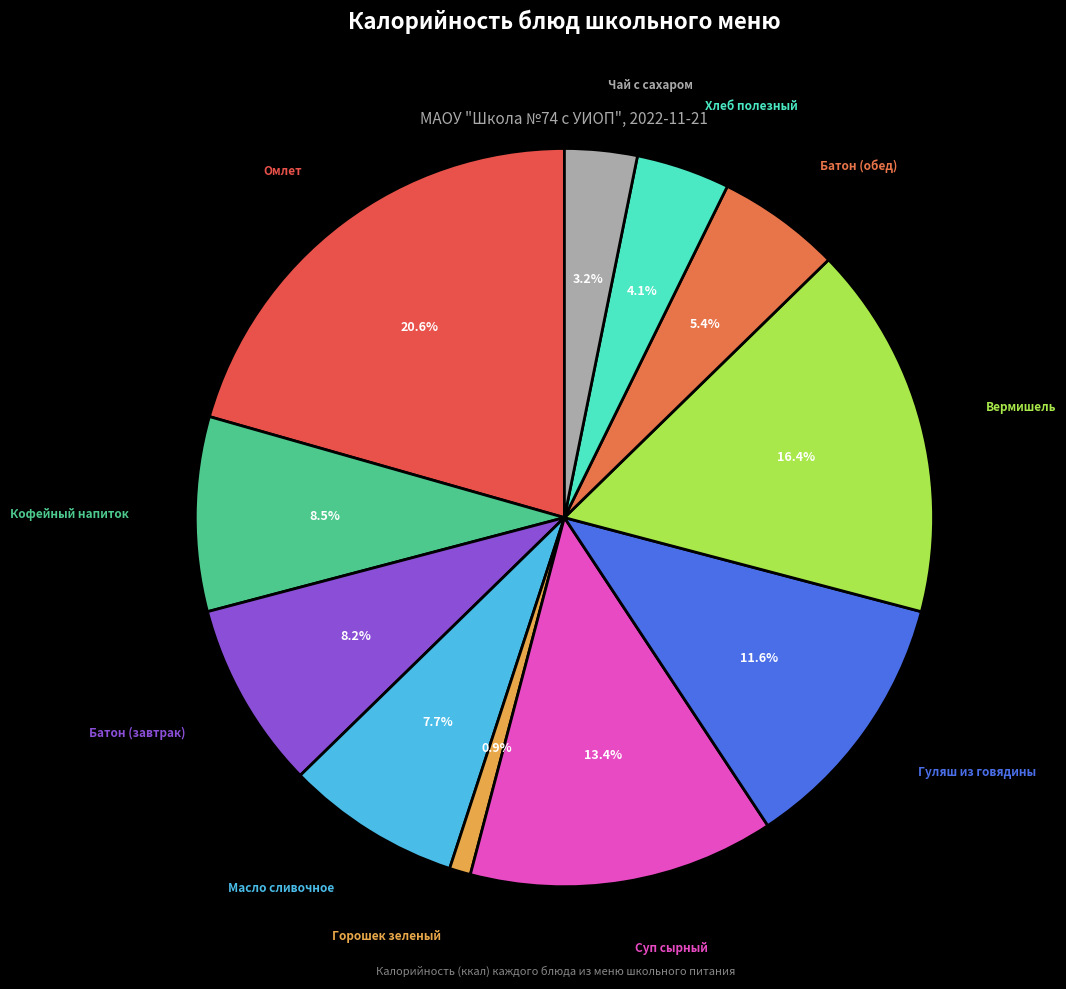

Count the number of slices in the pie.

11